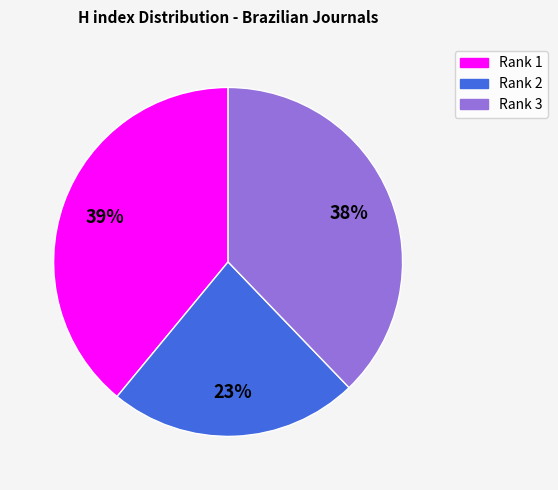

To the nearest percent, what percentage of the pie is Rank 1?

39%